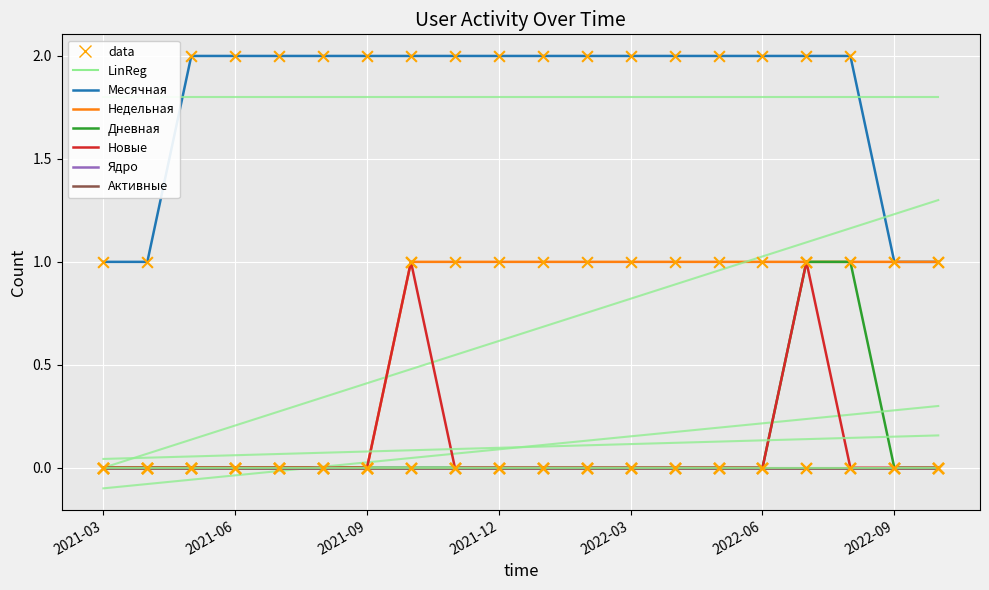

Which series has the widest spread of Y values?

Месячная